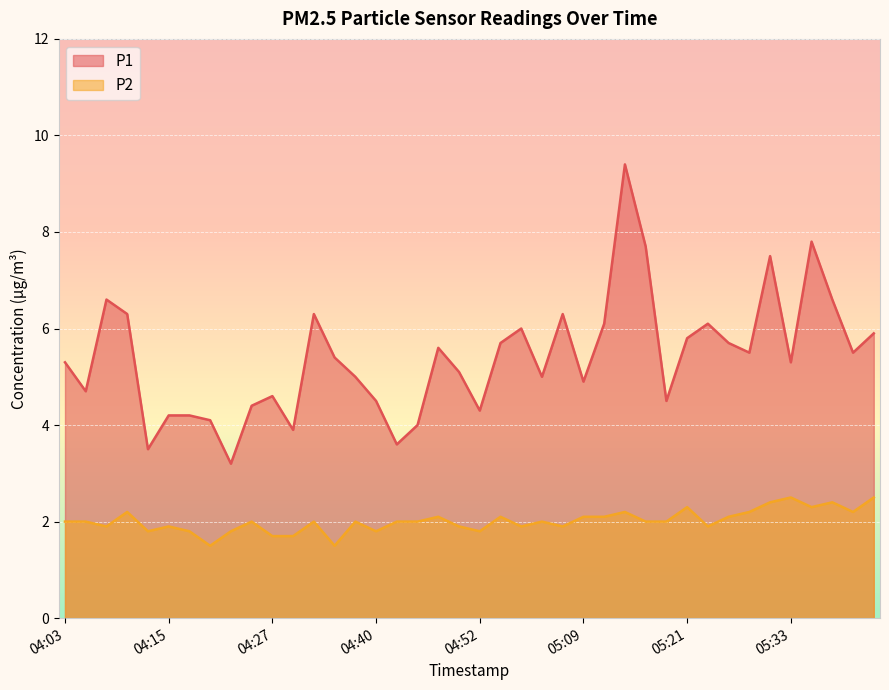

What are all the series names shown in the legend?

P1, P2